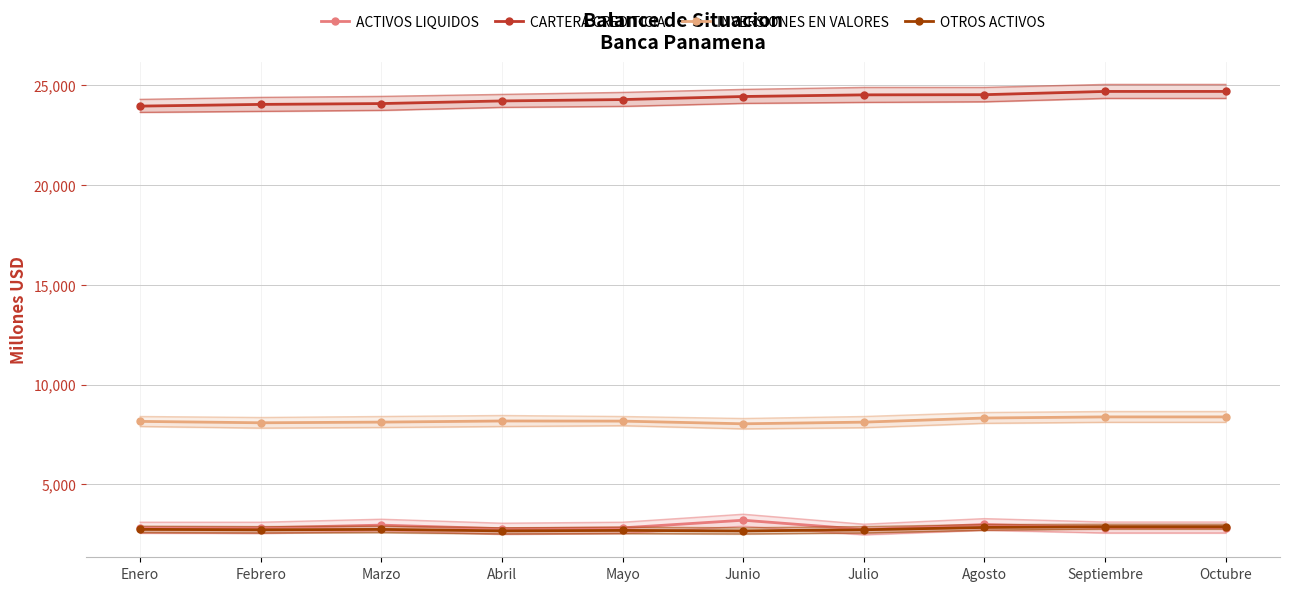

What is the total value across all series at Octubre?

38786.5